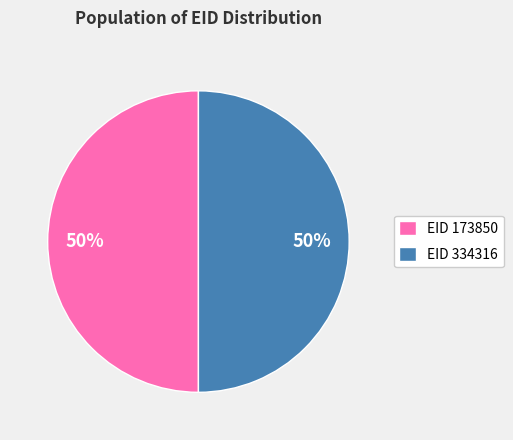

Do EID 334316 and EID 173850 together represent more than half of the pie?

Yes